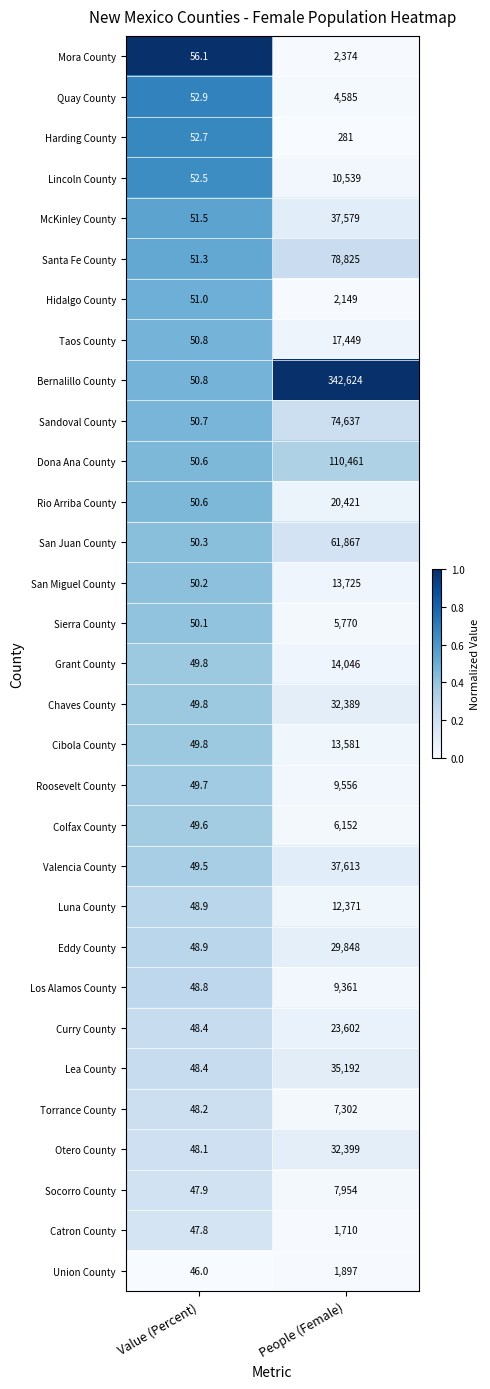

Rank the series by their maximum value, from lowest to highest.

Harding County, Catron County, Union County, Hidalgo County, Mora County, Quay County, Sierra County, Colfax County, Torrance County, Socorro County, Los Alamos County, Roosevelt County, Lincoln County, Luna County, Cibola County, San Miguel County, Grant County, Taos County, Rio Arriba County, Curry County, Eddy County, Chaves County, Otero County, Lea County, McKinley County, Valencia County, San Juan County, Sandoval County, Santa Fe County, Dona Ana County, Bernalillo County